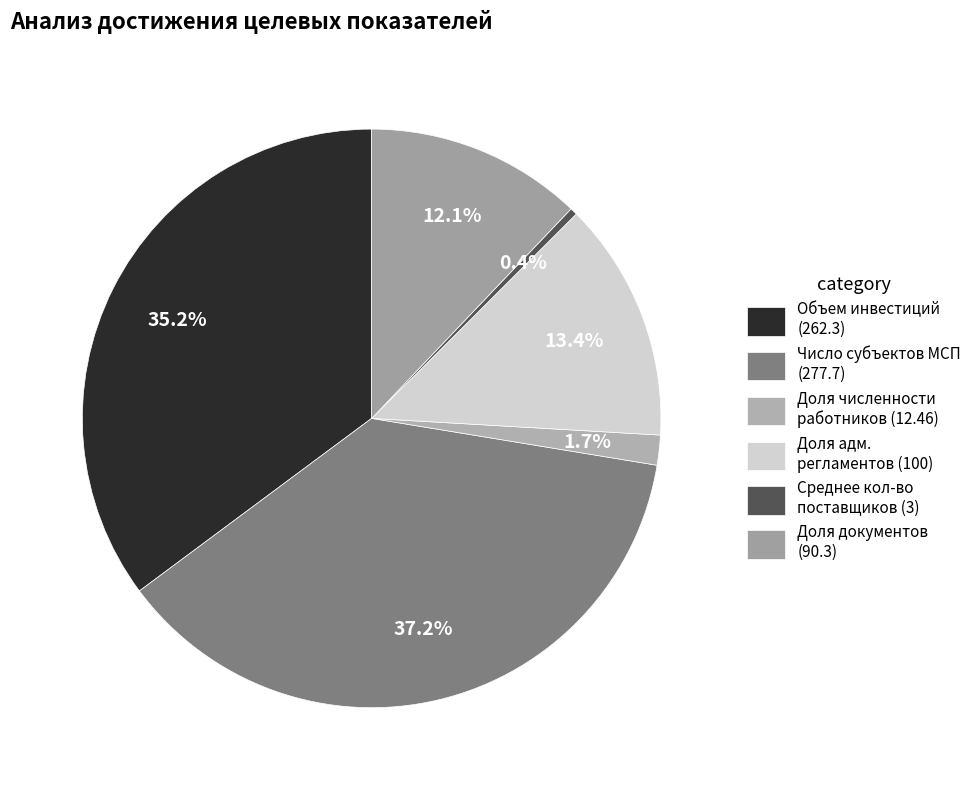

Rank the categories by value from highest to lowest.

Число субъектов МСП (277.7), Объем инвестиций (262.3), Доля адм. регламентов (100), Доля документов (90.3), Доля численности работников (12.46), Среднее кол-во поставщиков (3)